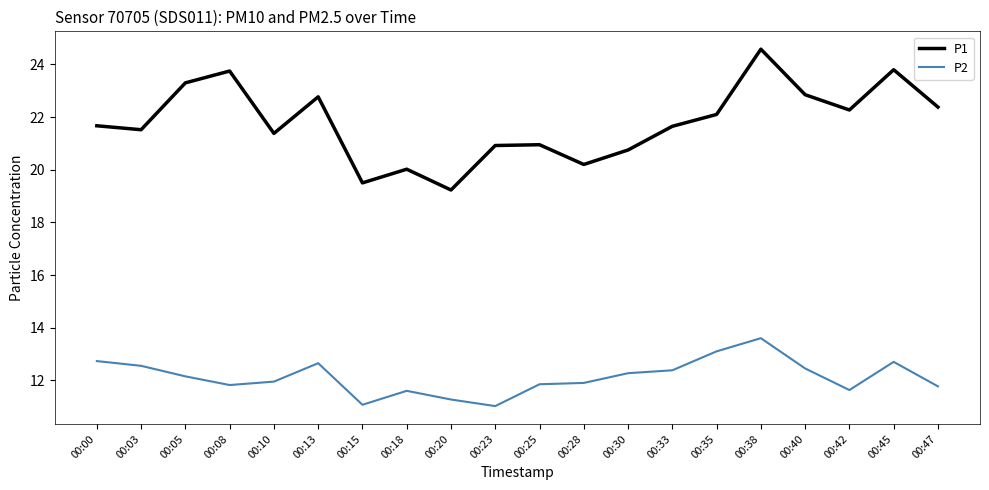

What is the maximum value for P2?

13.6